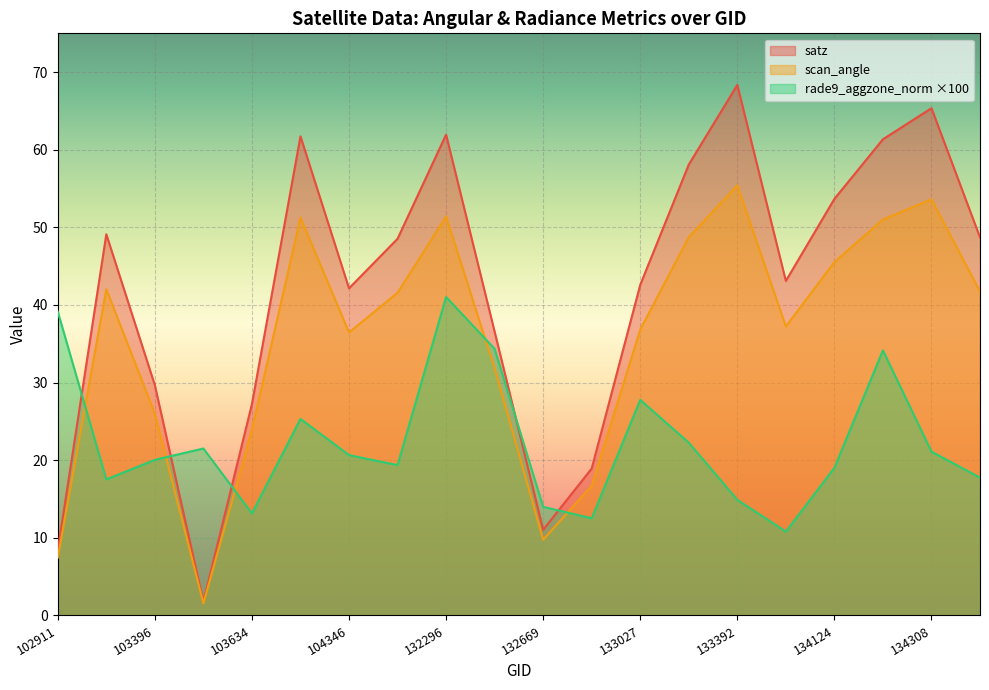

Where is scan_angle nearest to the value 28?

103396